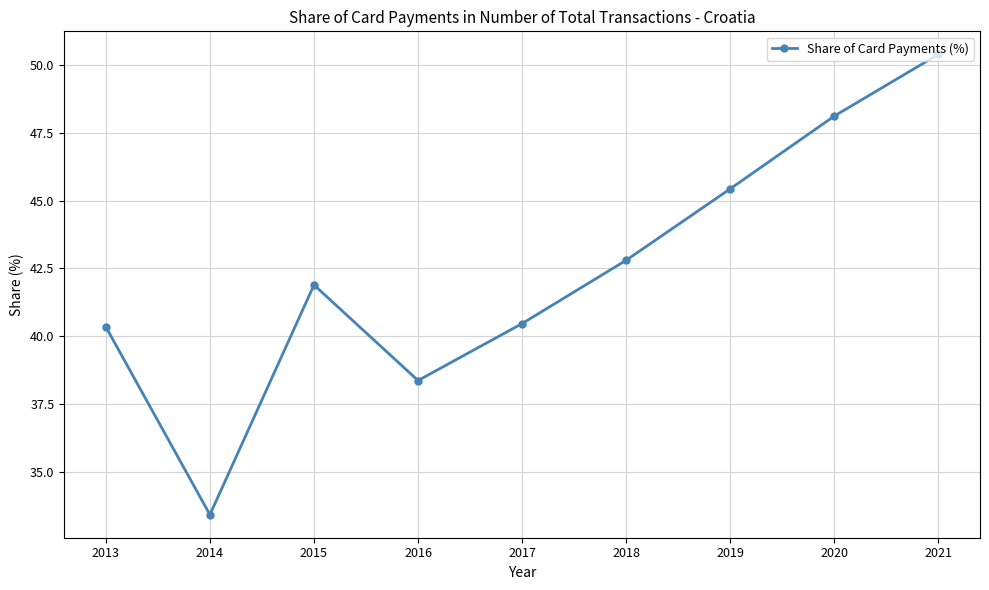

What is the sum of the values at 2016 and 2013?

78.7